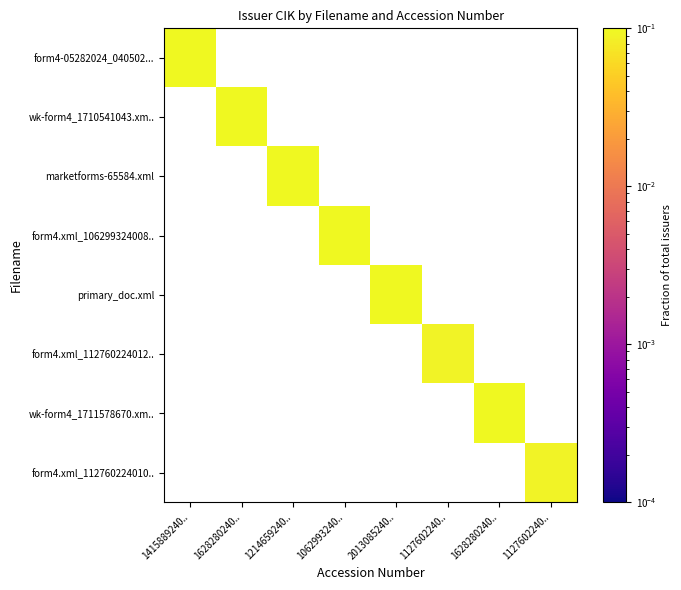

How many values in wk-form4_1710541043.xm.. are above zero?

1